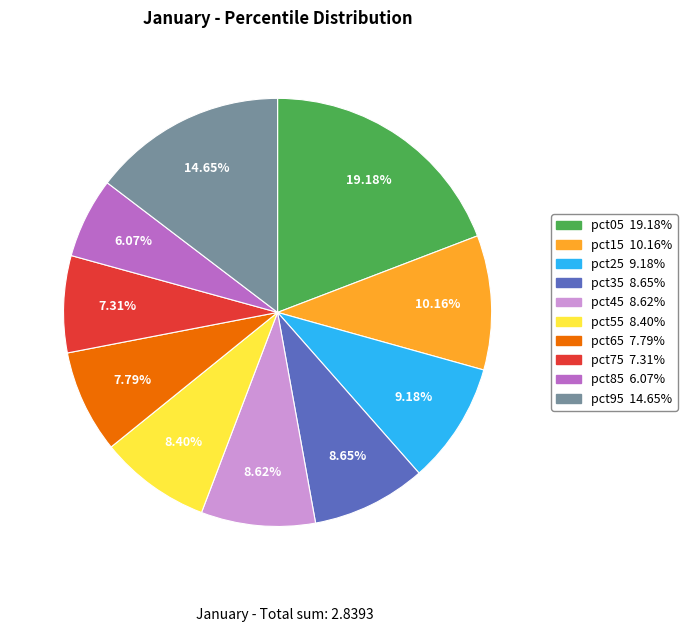

To the nearest percent, what is the difference between the pct45 and pct25 slice percentages?

1%